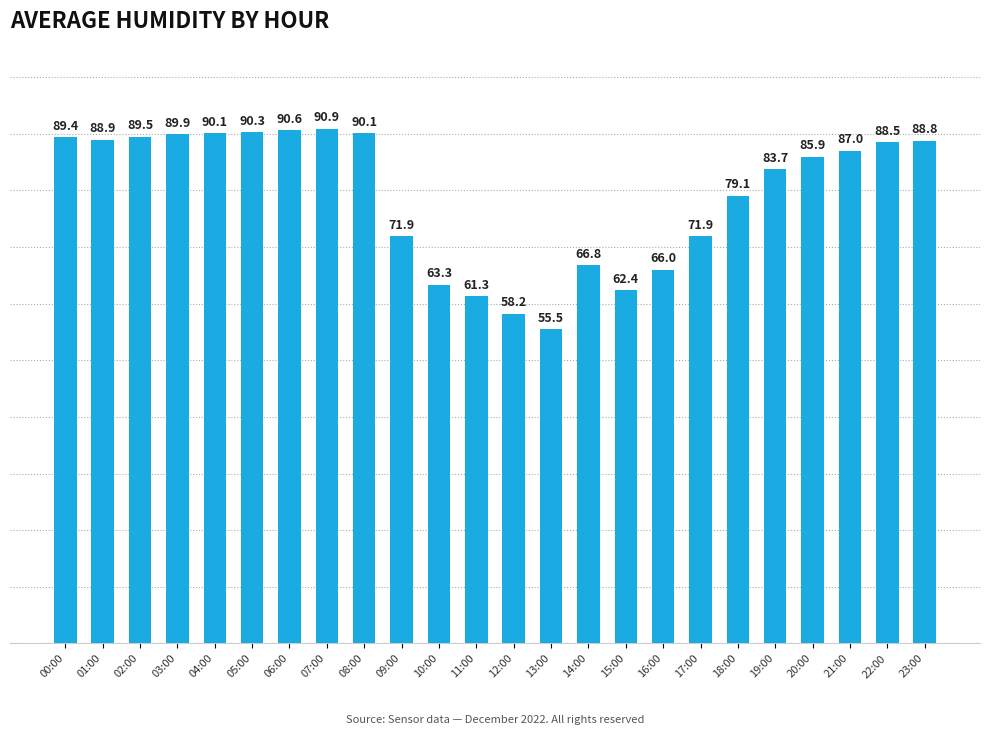

Reading left to right, what are all the values shown in this chart?

89.4	88.9	89.5	89.9	90.1	90.3	90.6	90.9	90.1	71.9	63.3	61.3	58.2	55.5	66.8	62.4	66.0	71.9	79.1	83.7	85.9	87.0	88.5	88.8